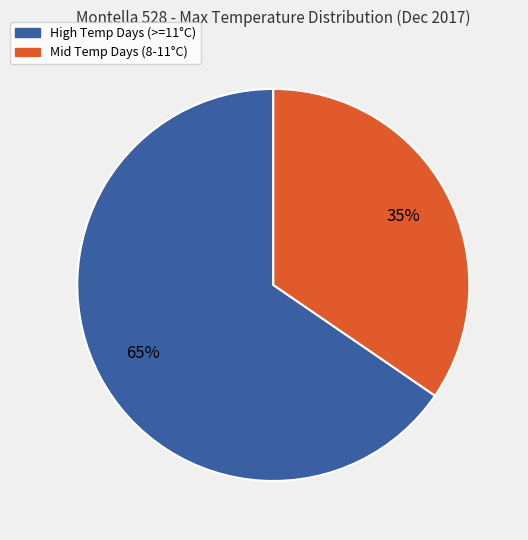

To the nearest percent, what is the average slice percentage?

50%